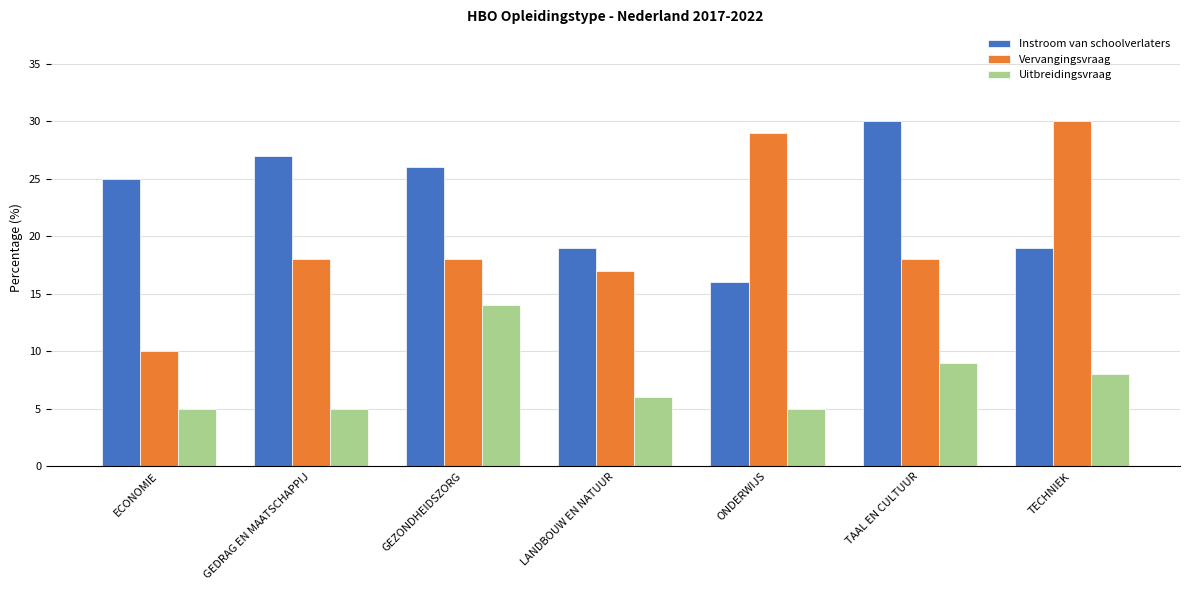

What is the spread (max minus min) of values at ONDERWIJS?

24